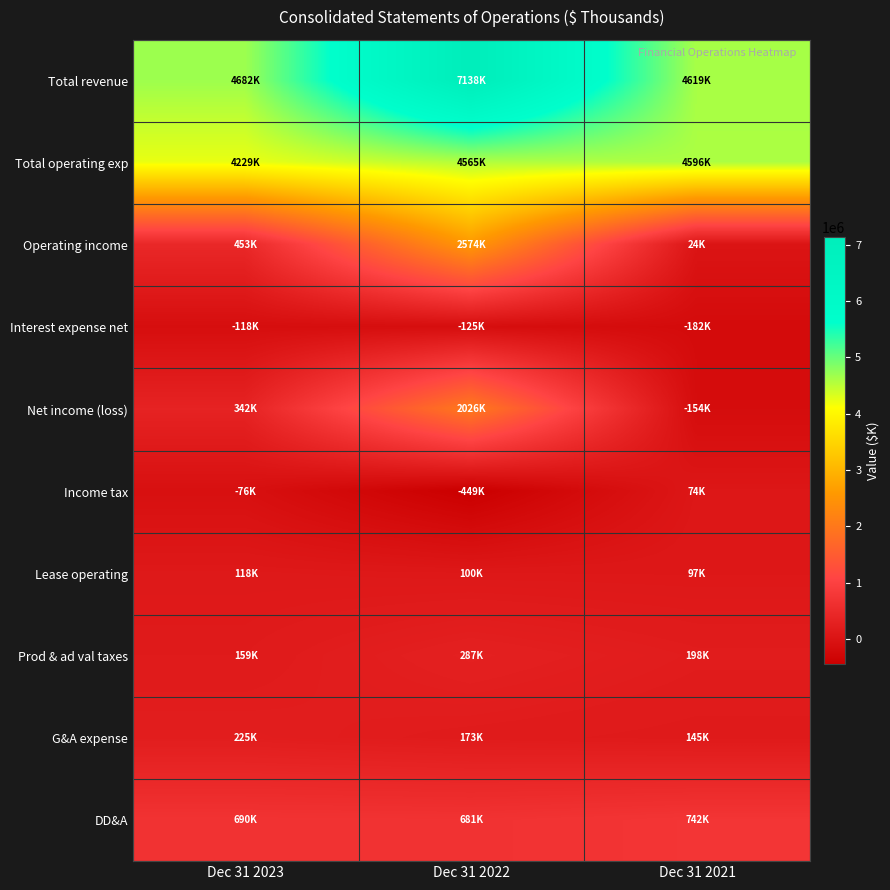

What is the total value across all series at Dec 31 2021?

10158682